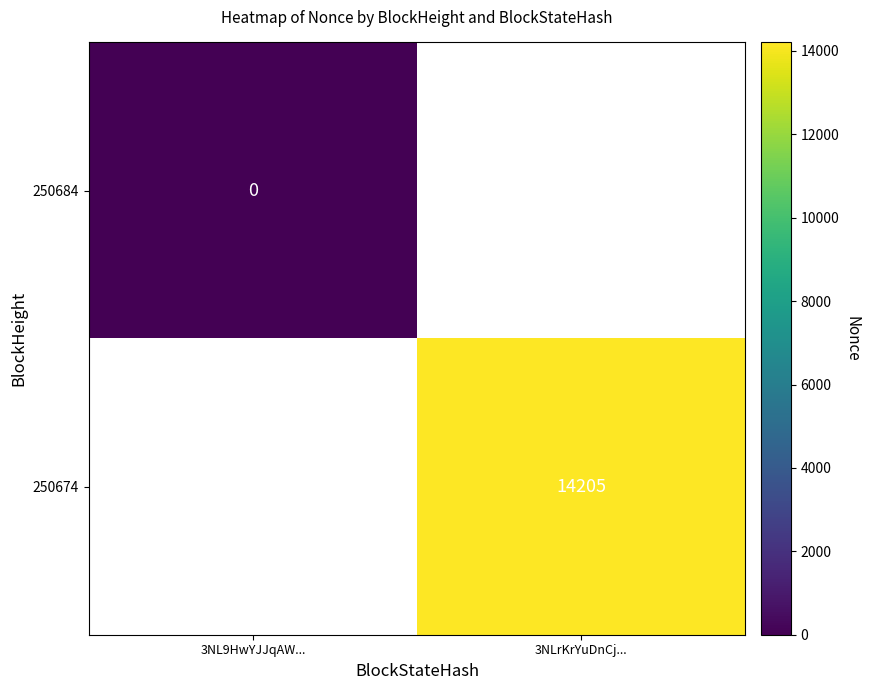

At how many categories does at least one series exceed 7902?

1